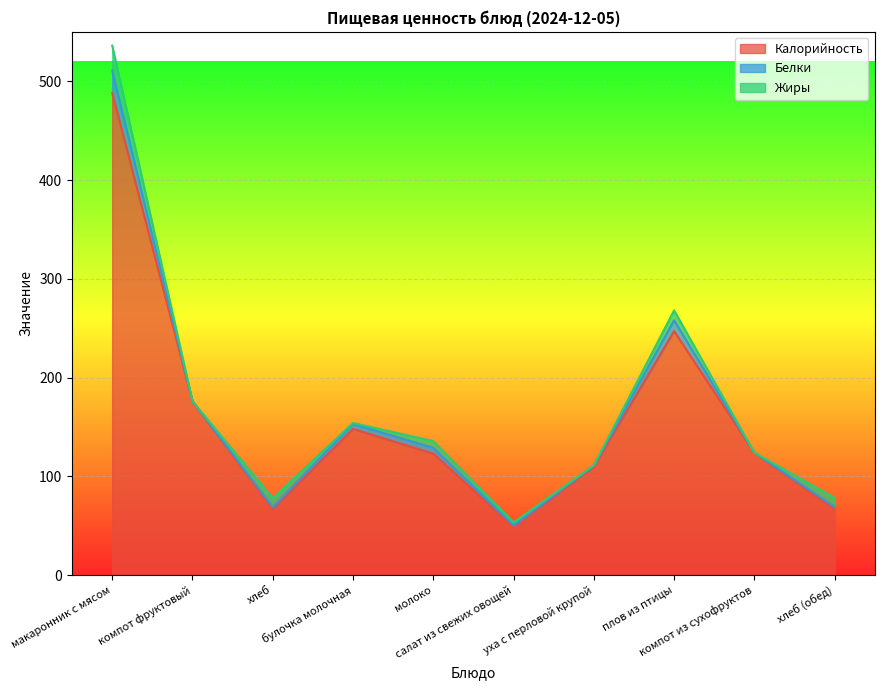

How many interior local valleys does the Калорийность series have?

2